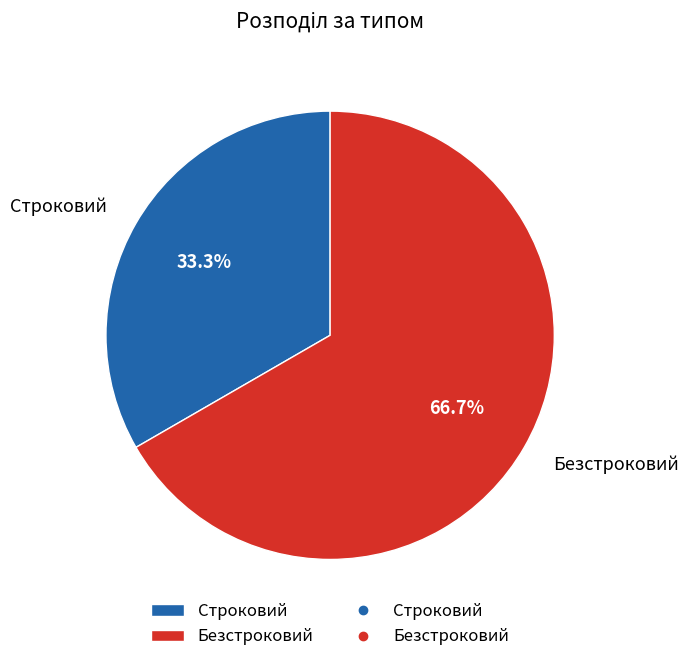

To the nearest percent, what portion does Безстроковий represent?

67%